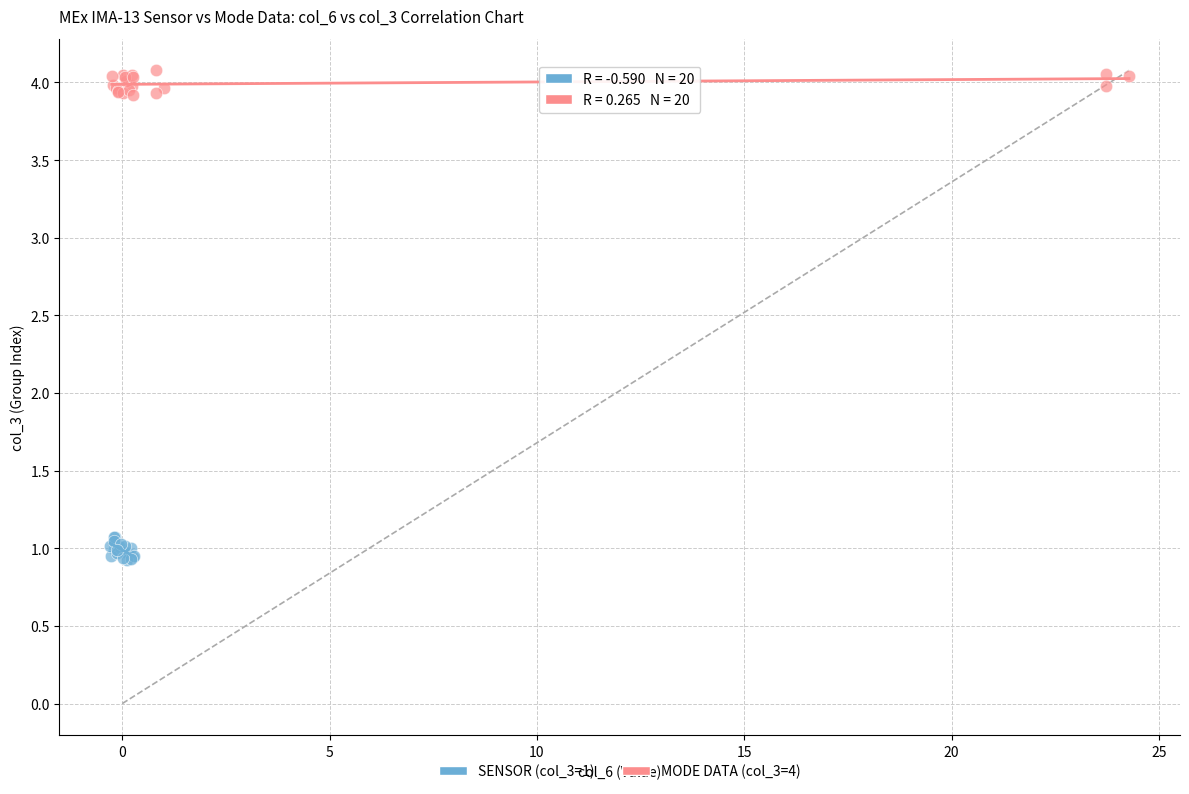

Which series contains the highest Y value?

MODE DATA (col_3=4)